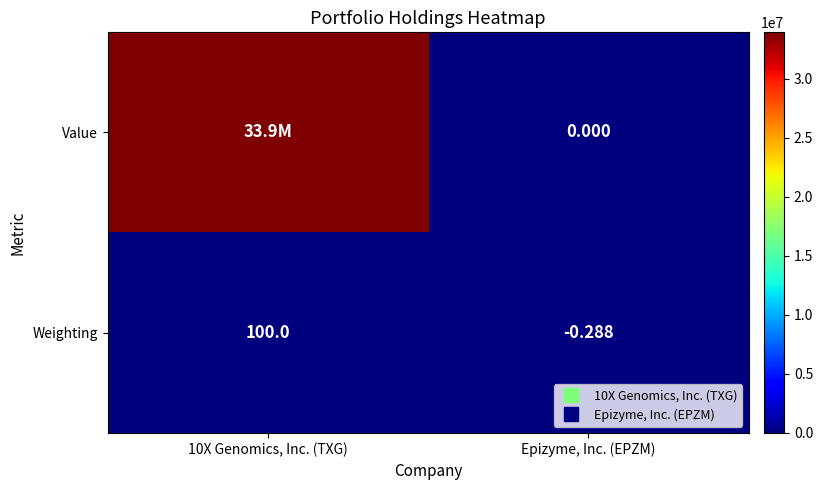

Rank the series at Epizyme, Inc. (EPZM) from highest to lowest value.

Value, Weighting